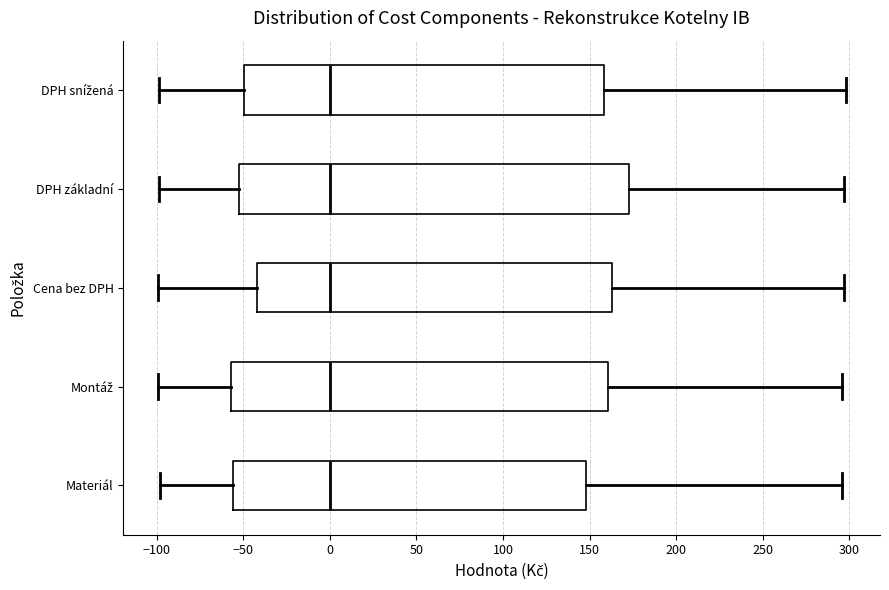

Which box is the widest, from its left edge to its right edge?

DPH základní